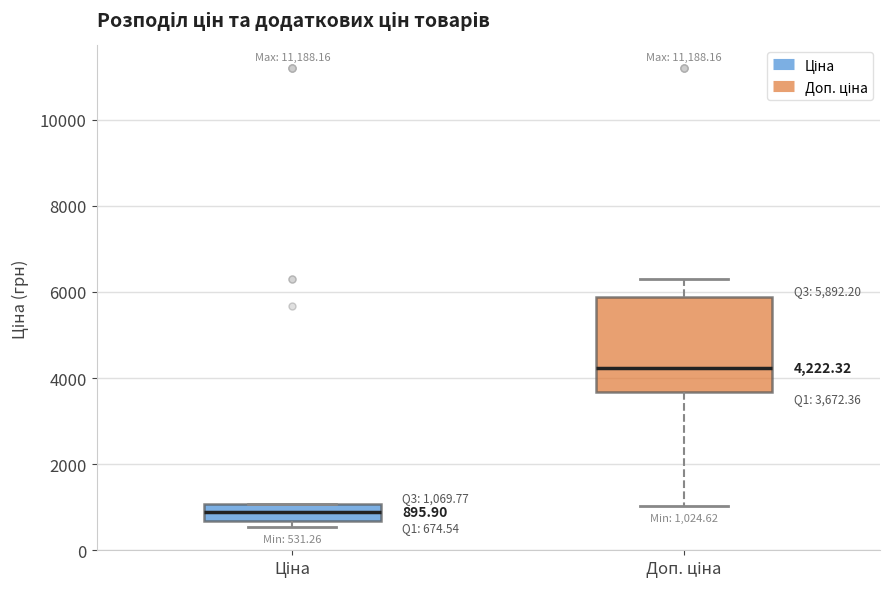

Which box is the tallest, from its lower edge to its upper edge?

Доп. ціна